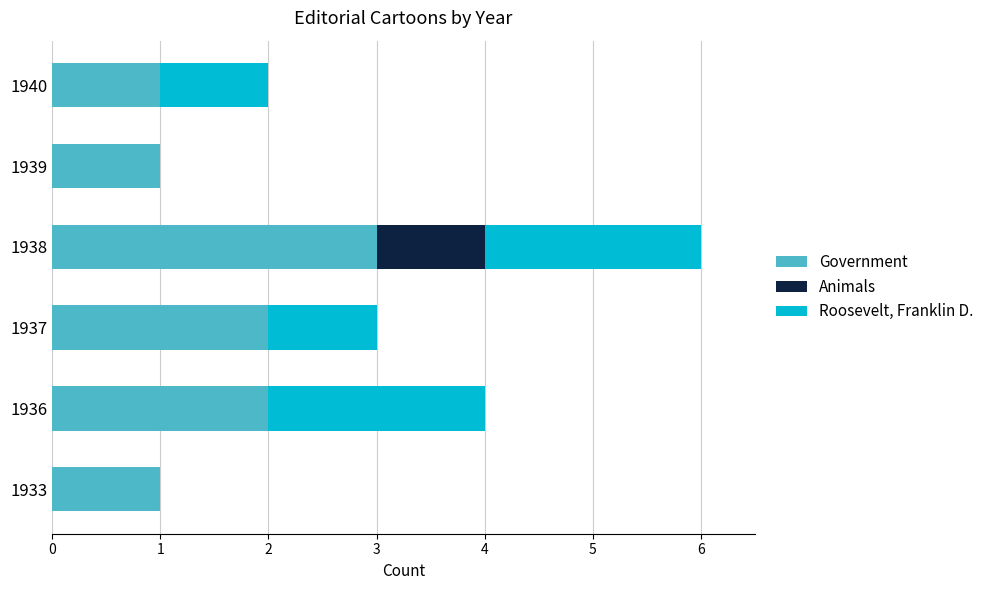

At which category is the sum across all series the highest?

1938